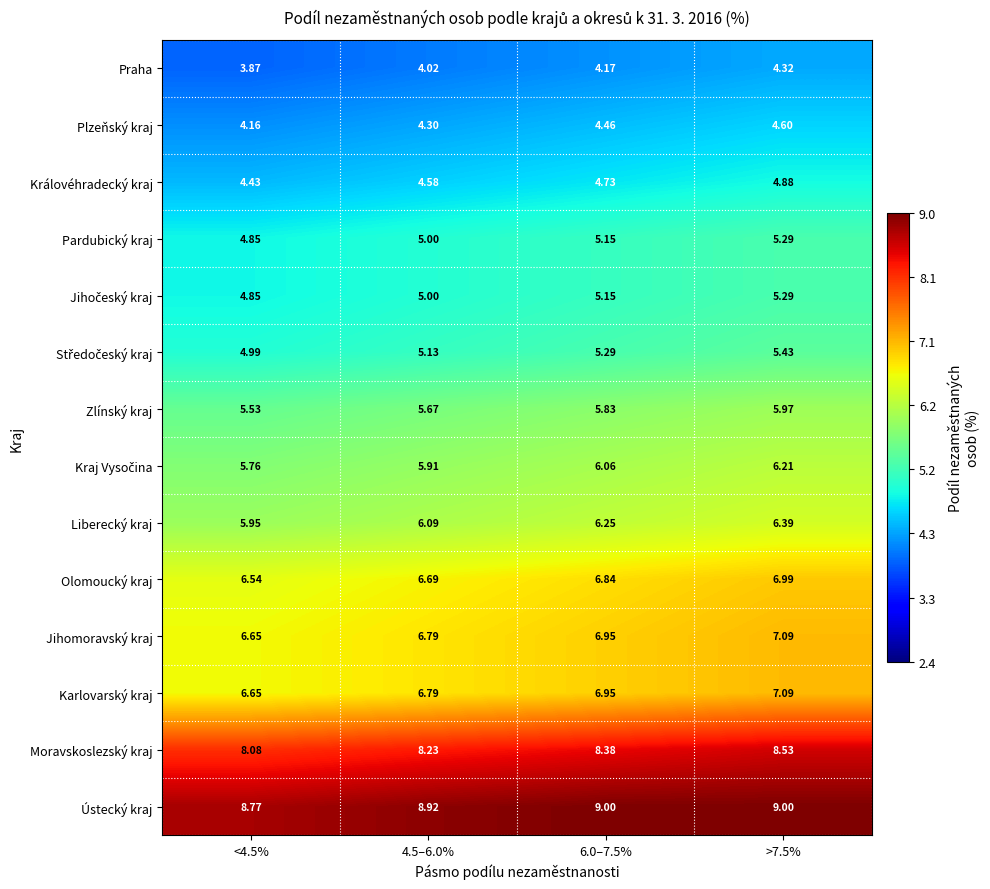

Which series has the largest total across all categories?

Ústecký kraj